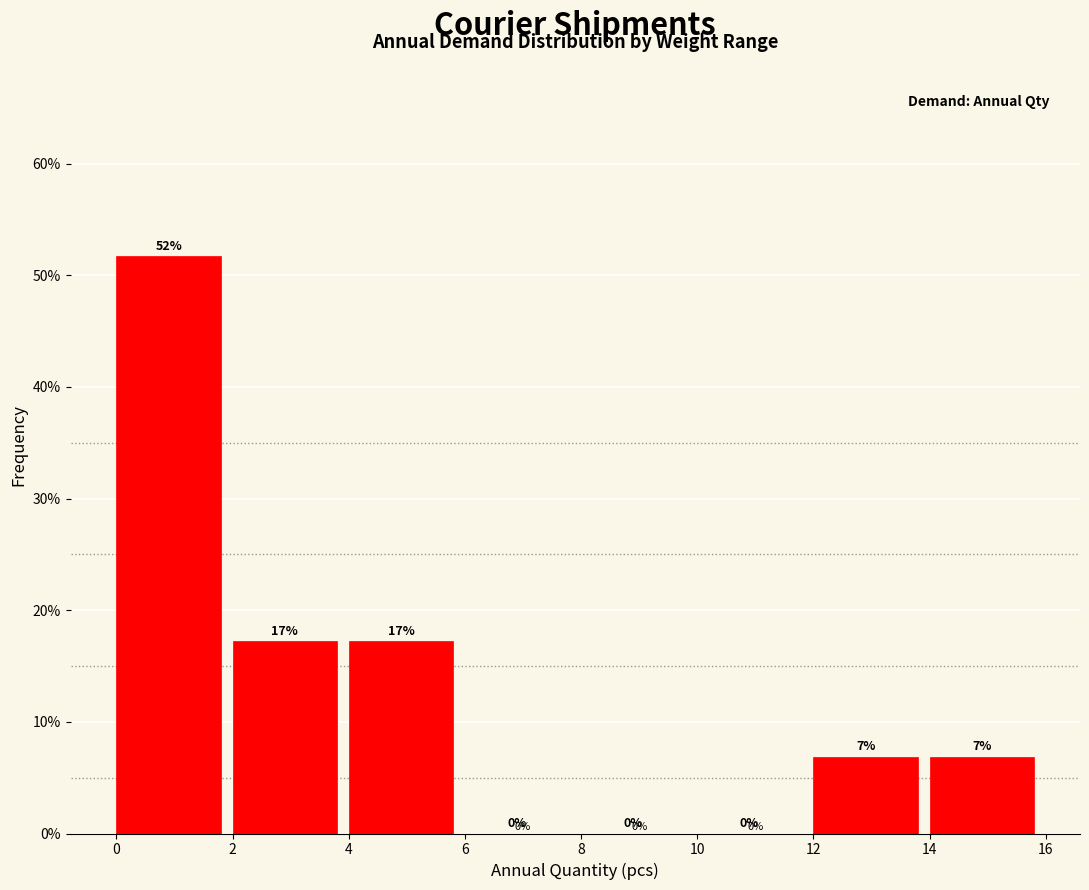

Over which range of the x-axis is the bar tallest?

0 to 2